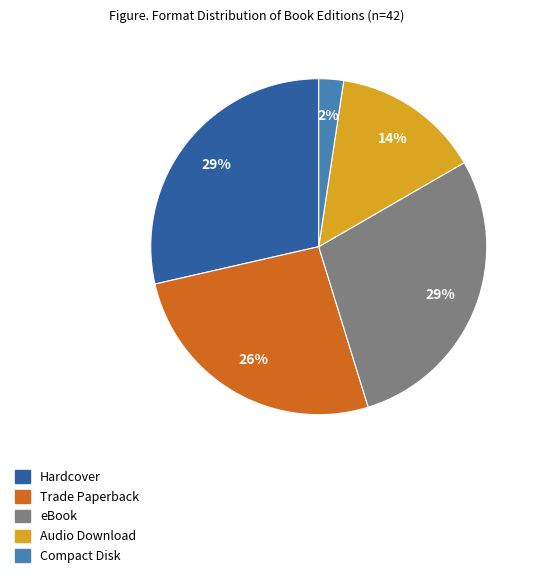

To the nearest percent, what is the difference between the Trade Paperback and Audio Download slice percentages?

12%